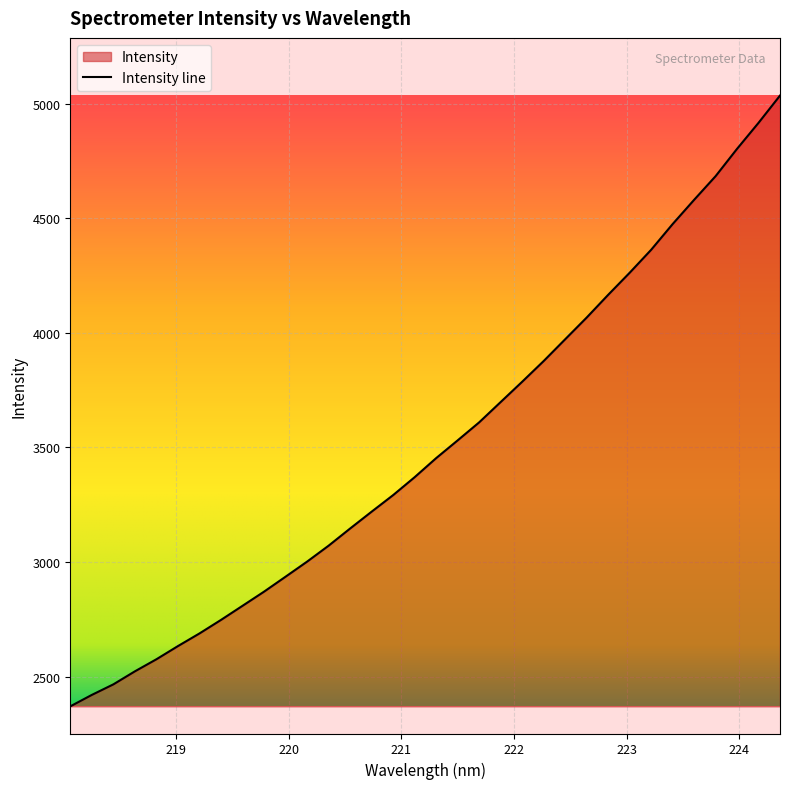

Count the number of values greater than 3453.

17